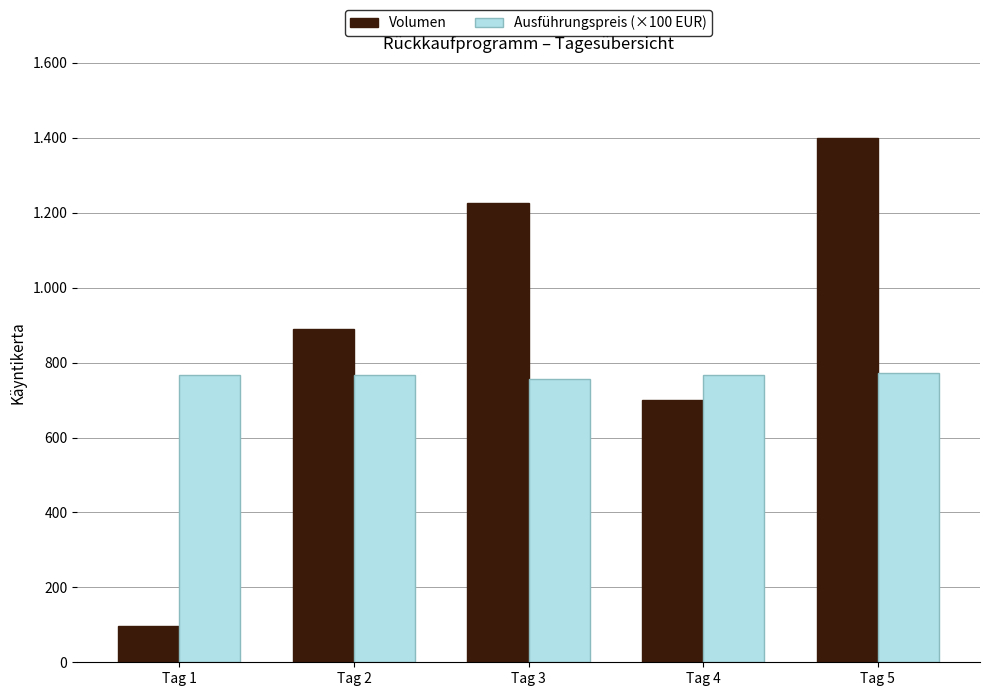

Does the chart contain stacked bars?

No